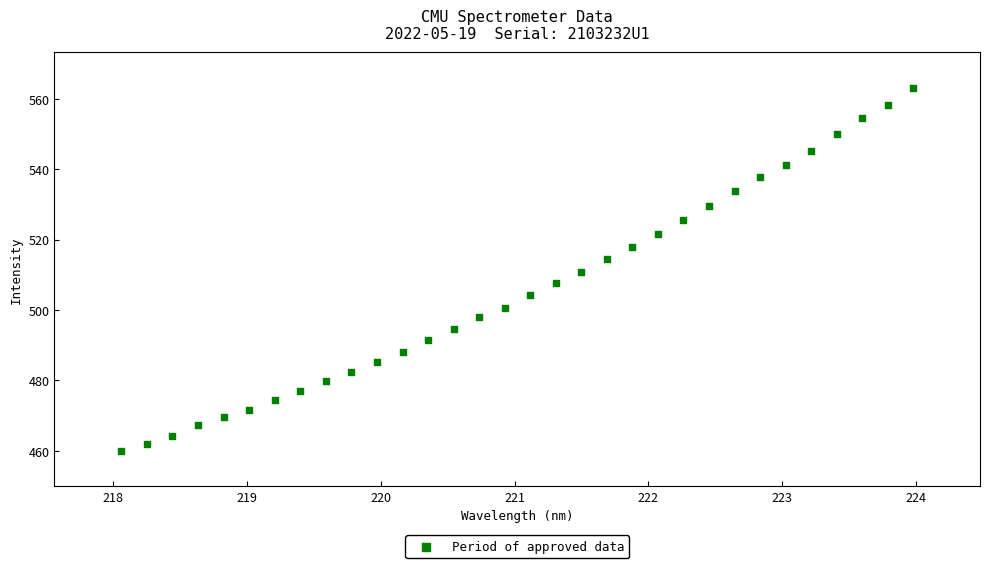

What is the range of Y values (max minus min)?

103.2